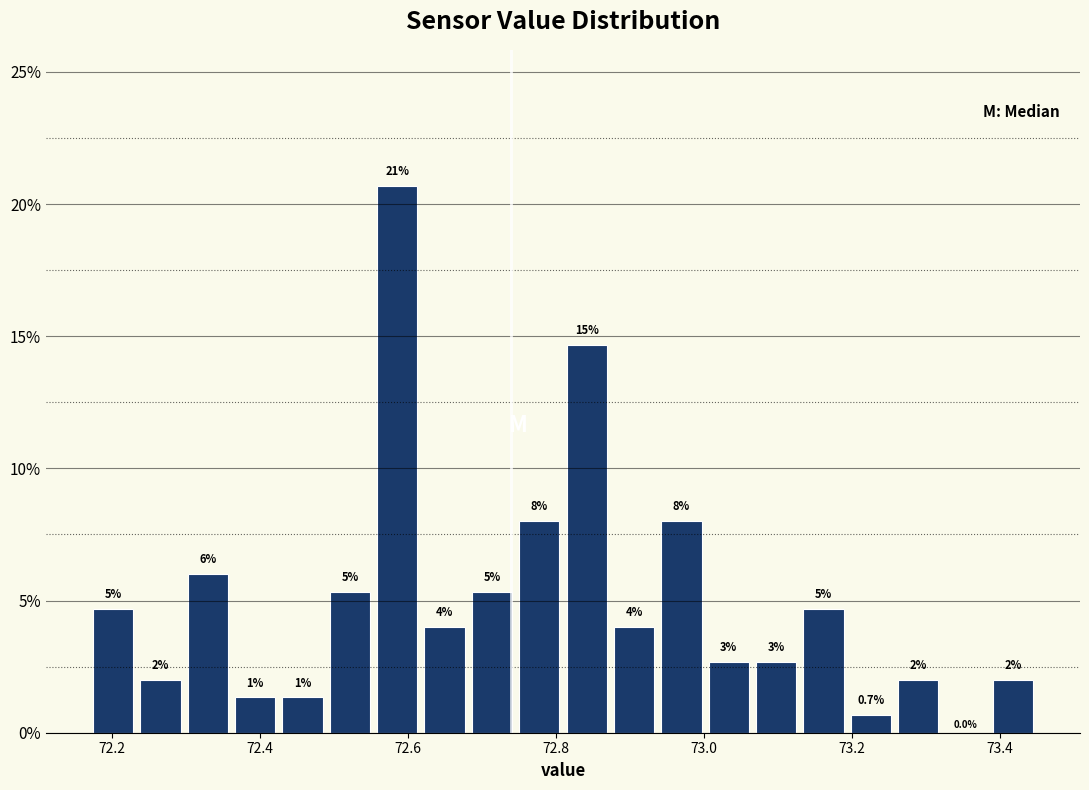

Around what value on the x-axis is the tallest bar? Give the approximate position of its centre, as read against the axis.

72.58